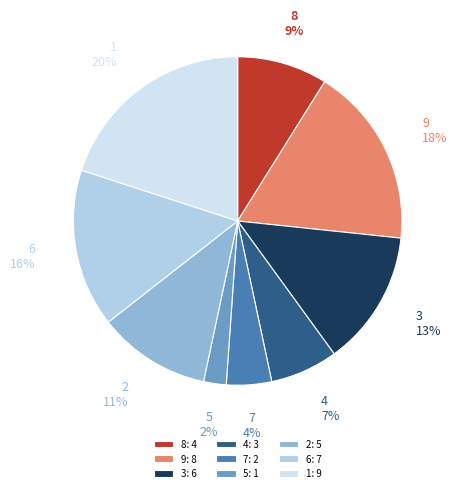

Which has a higher value, 6 or 7?

6